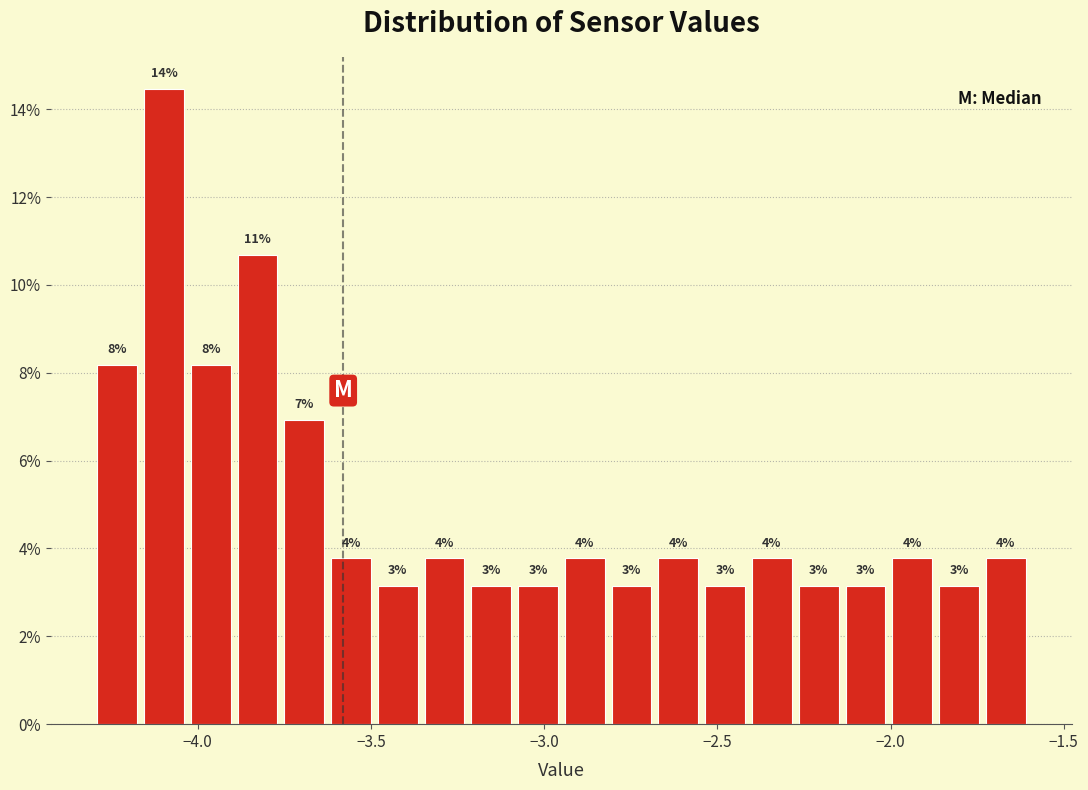

Read against the x-axis, roughly where is the centre of the tallest bar?

-4.10